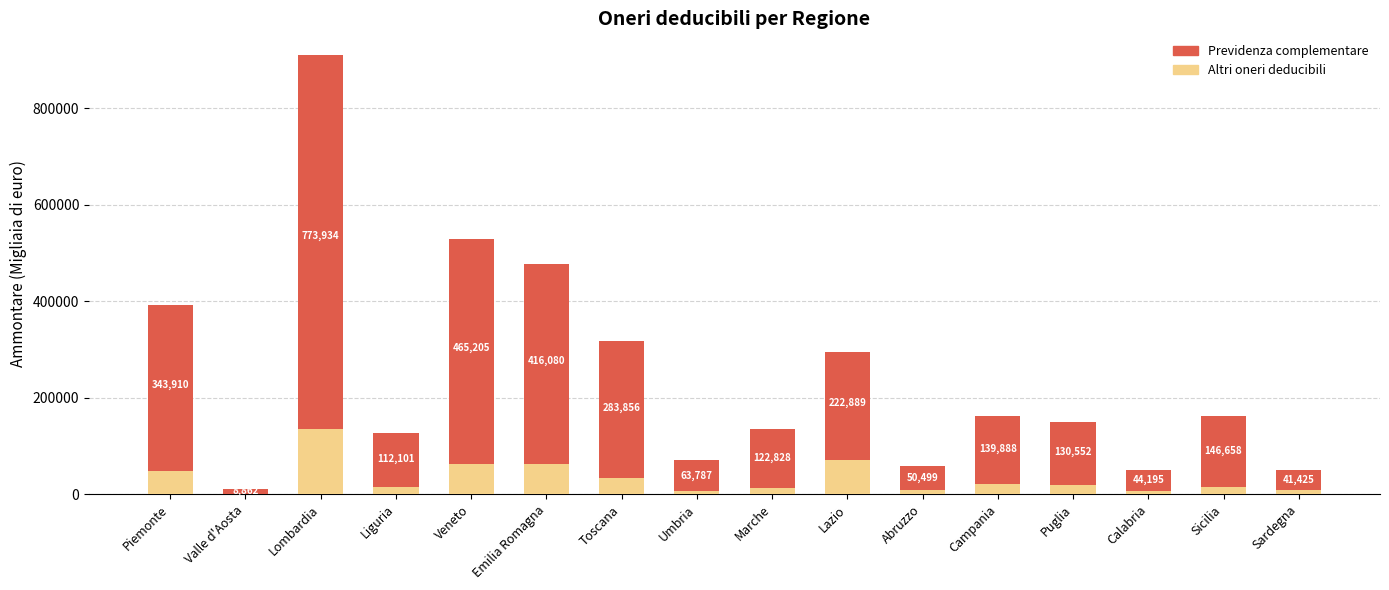

At which category is the sum across all series the highest?

Lombardia